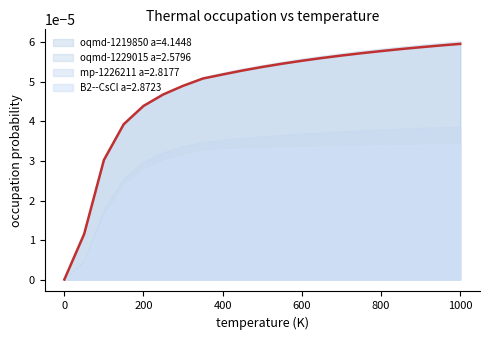

List the labels in order of mp-1226211 a=2.8177 value, smallest first.

0, 50, 100, 150, 200, 250, 300, 350, 400, 450, 500, 550, 600, 650, 700, 750, 800, 850, 900, 950, 1000